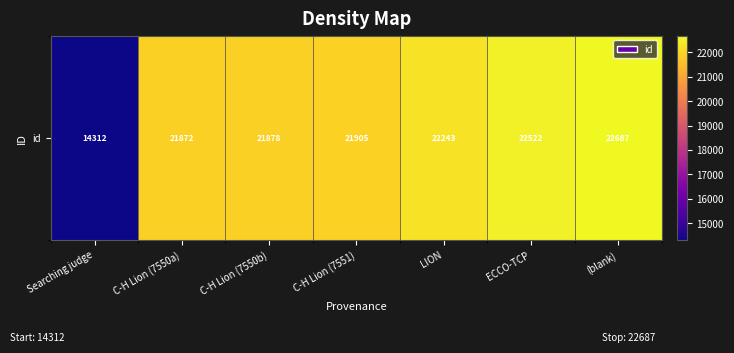

Where does the data first go above 21905?

LION